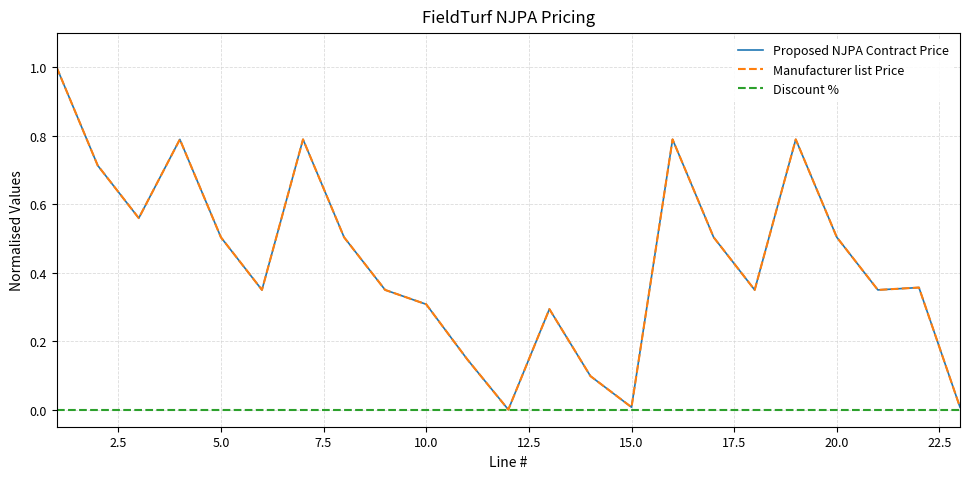

List the series in order of their peak value, highest first.

Proposed NJPA Contract Price, Manufacturer list Price, Discount %